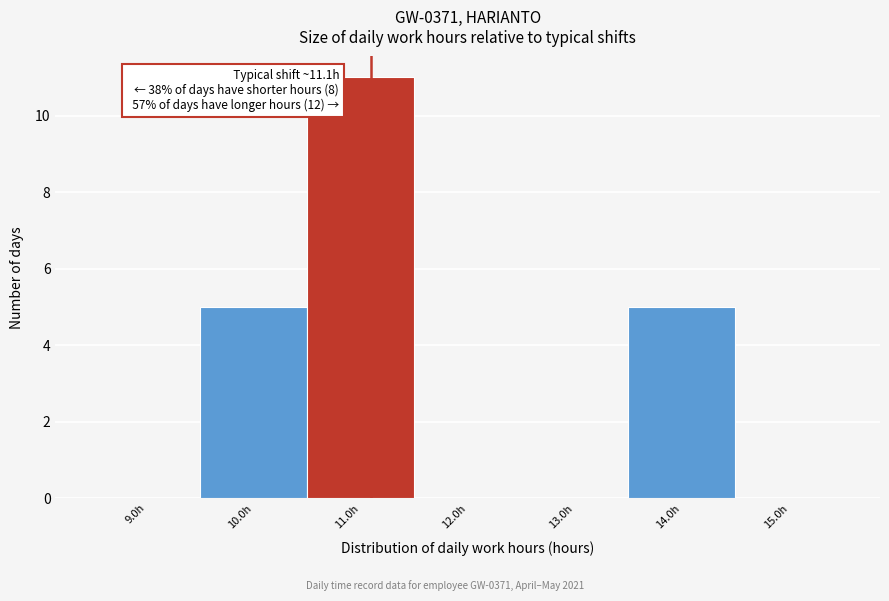

Which range on the x-axis has the tallest bar?

10.5 to 11.5